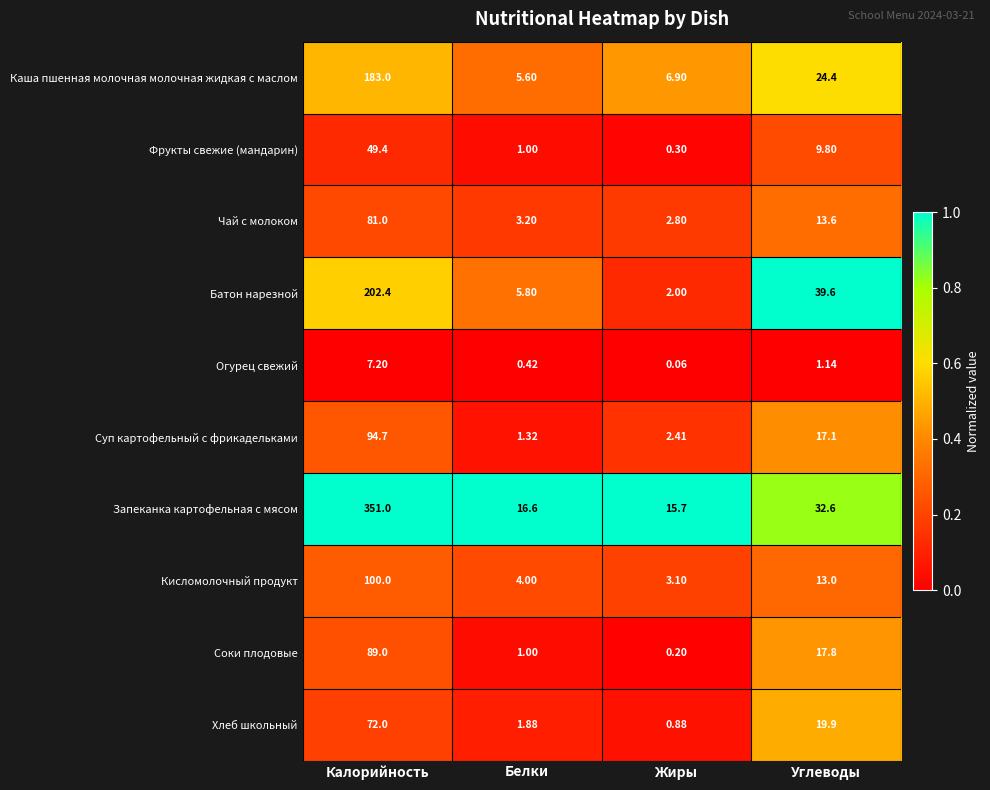

How many data points does each series have?

4